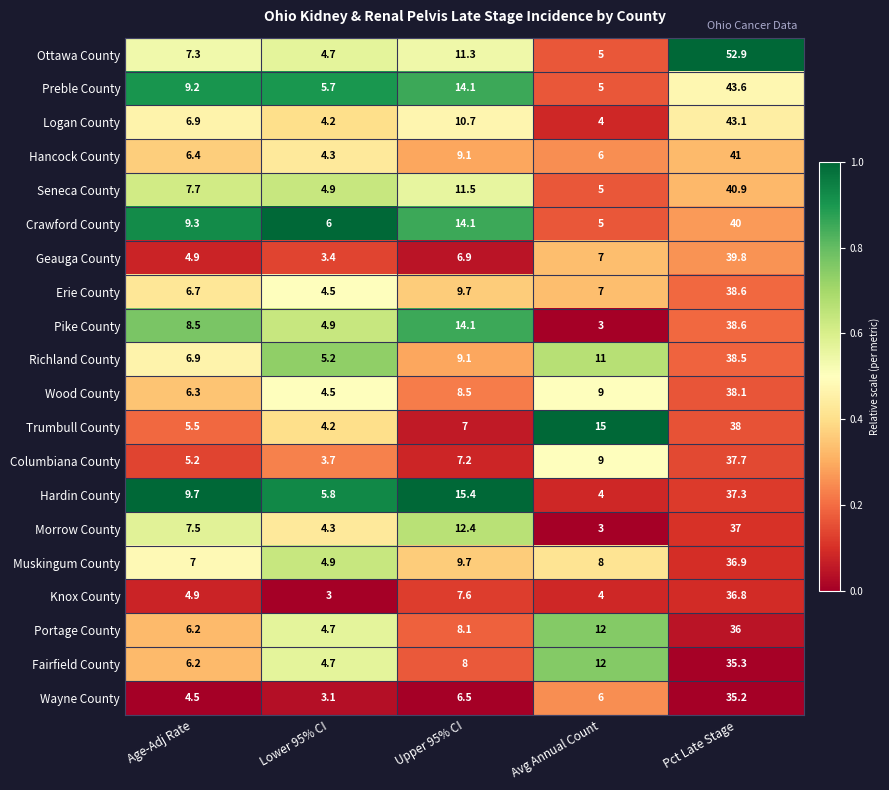

Which series has the widest spread of values?

Ottawa County